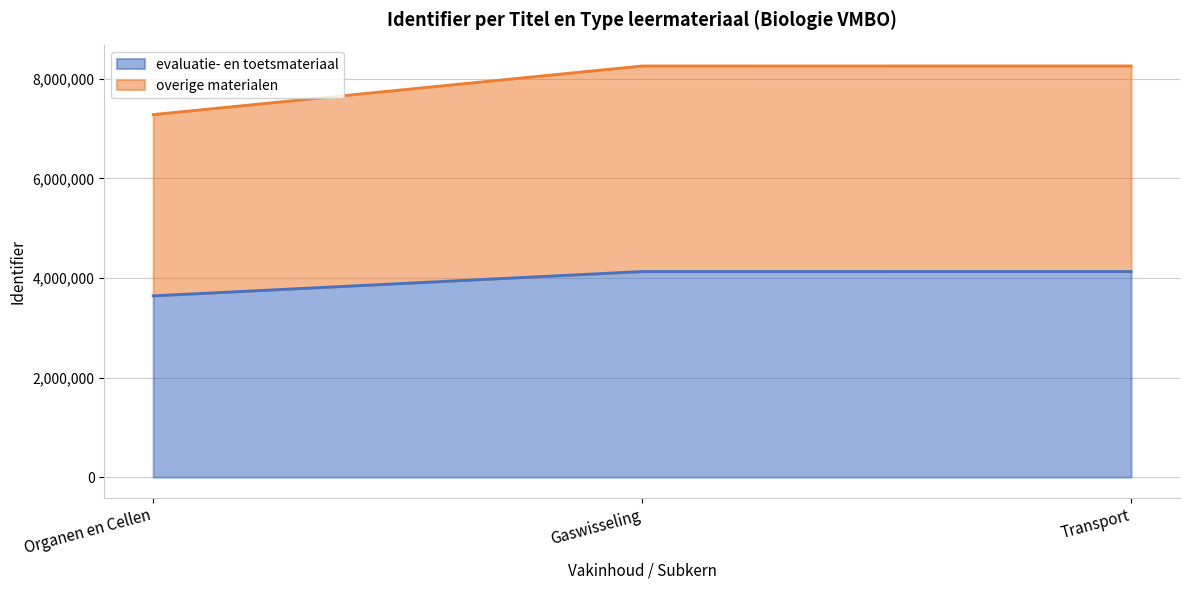

The overige materialen series shows 7284622 at Organen en Cellen. True or false?

True